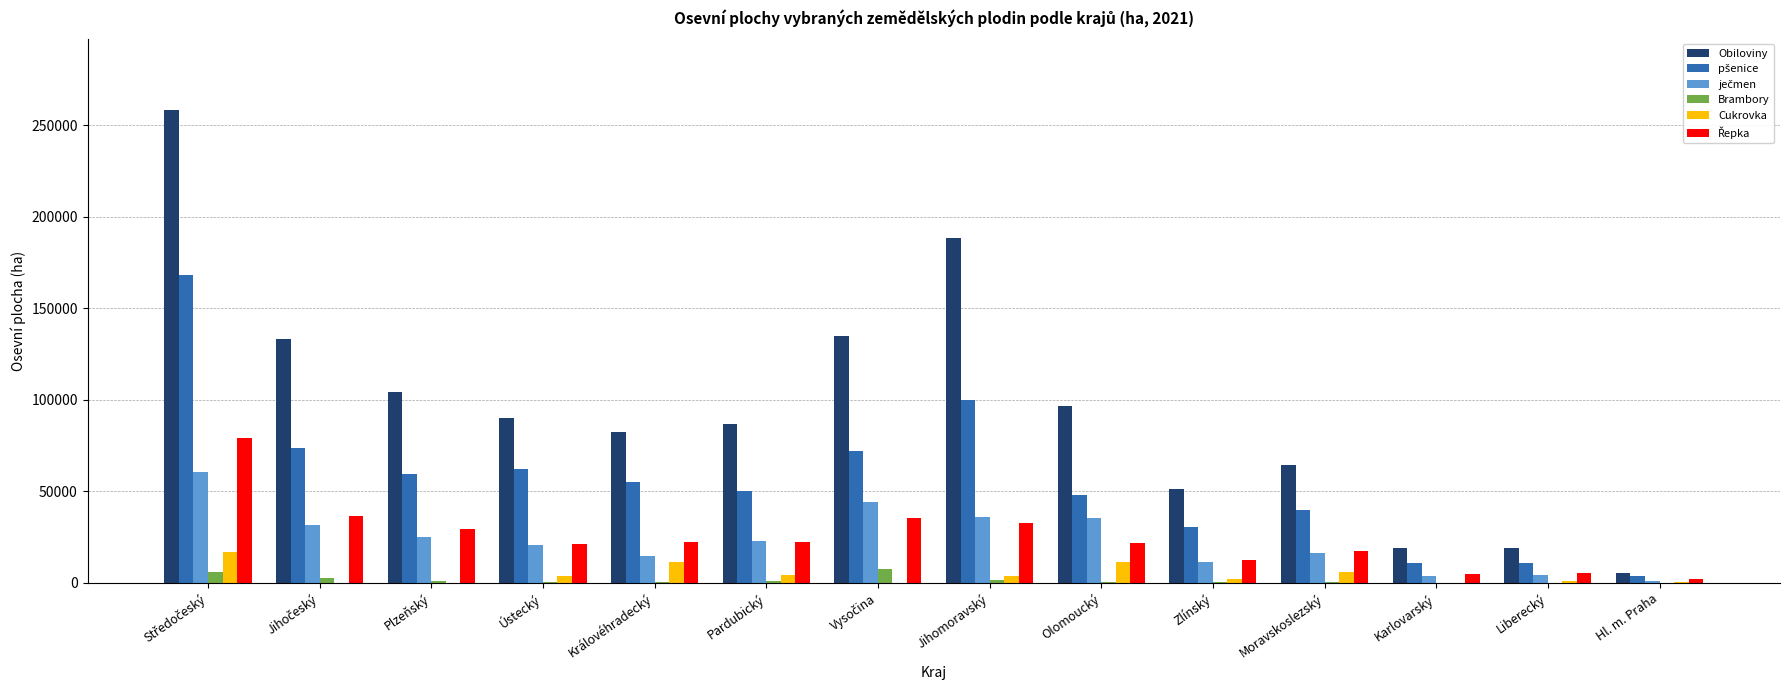

The Obiloviny series shows 19177.5 at Karlovarský. True or false?

True